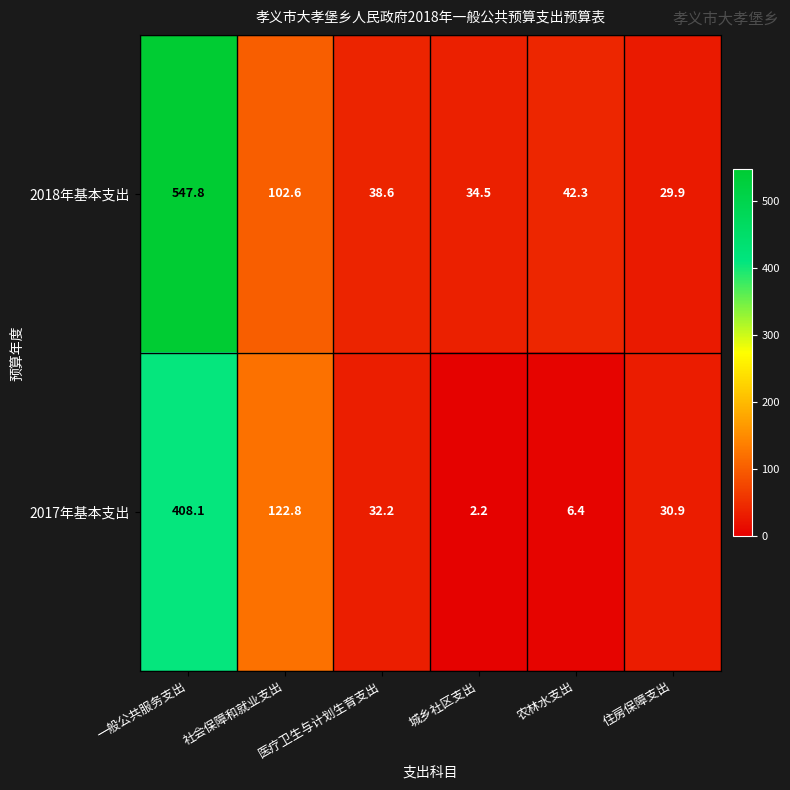

Rank the series by their maximum value, from highest to lowest.

2018年基本支出, 2017年基本支出